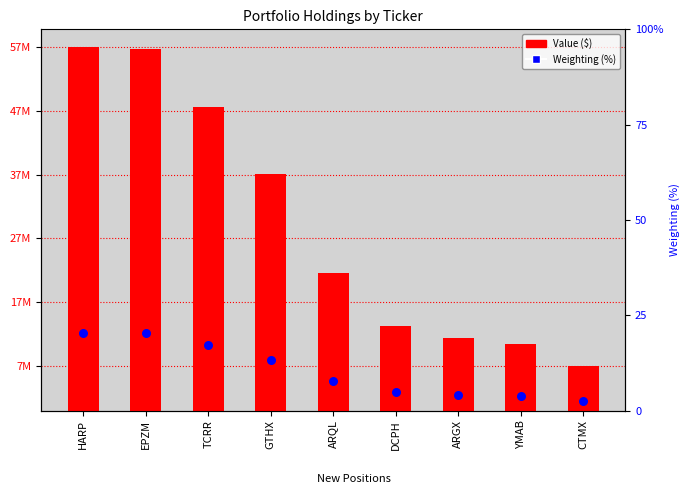

Which series has the widest spread of Y values?

Value ($)